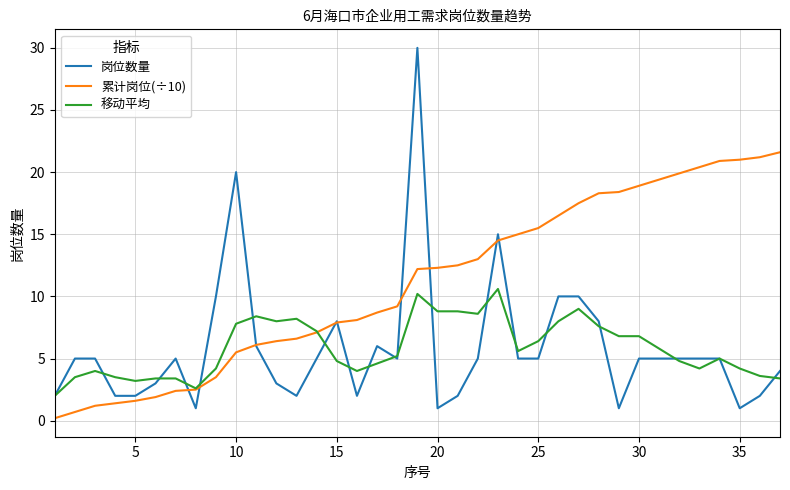

What is the maximum value shown in the chart?

30.0